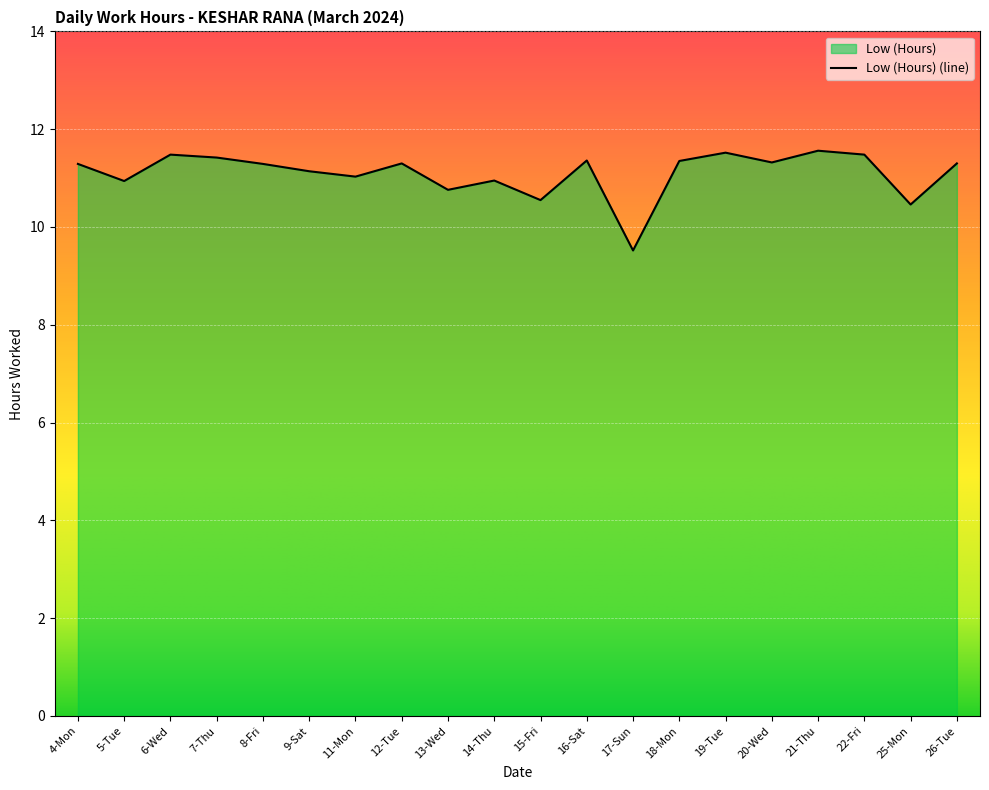

What is the average value?

11.1